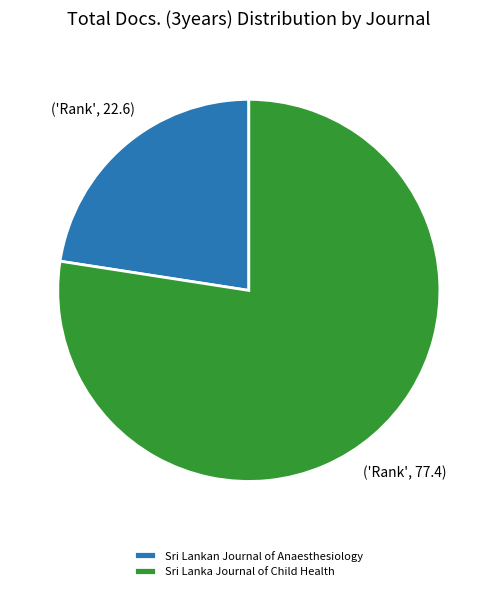

Which category has the smallest portion of the pie?

Sri Lankan Journal of Anaesthesiology